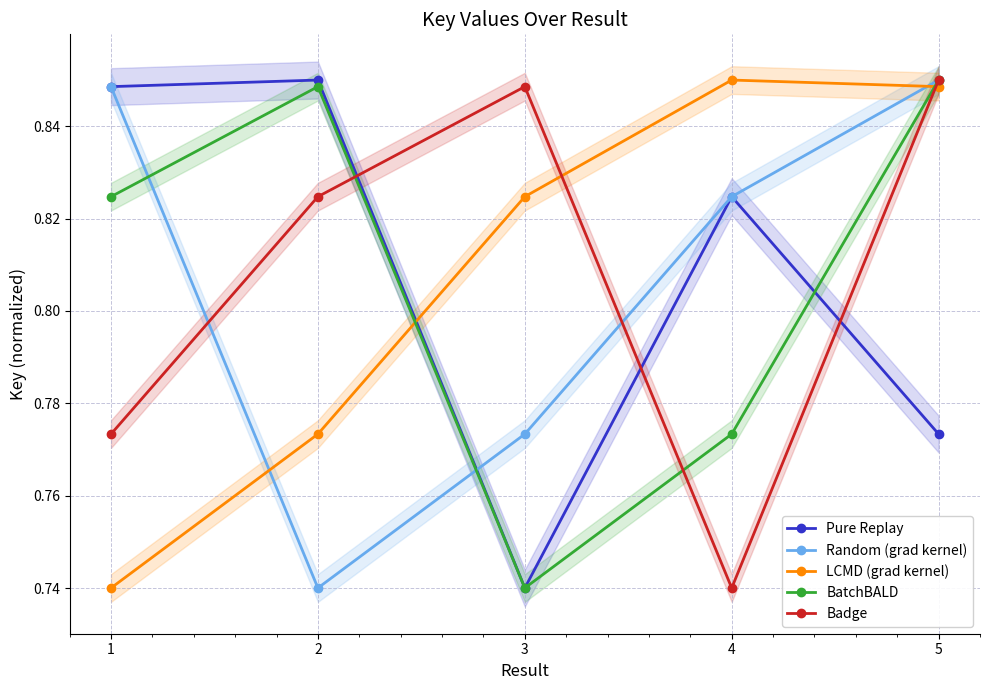

Reading left to right, transcribe all the data shown in this chart.

Pure Replay: 0.8	0.8	0.7	0.8	0.8
Random (grad kernel): 0.8	0.7	0.8	0.8	0.8
LCMD (grad kernel): 0.7	0.8	0.8	0.8	0.8
BatchBALD: 0.8	0.8	0.7	0.8	0.8
Badge: 0.8	0.8	0.8	0.7	0.8